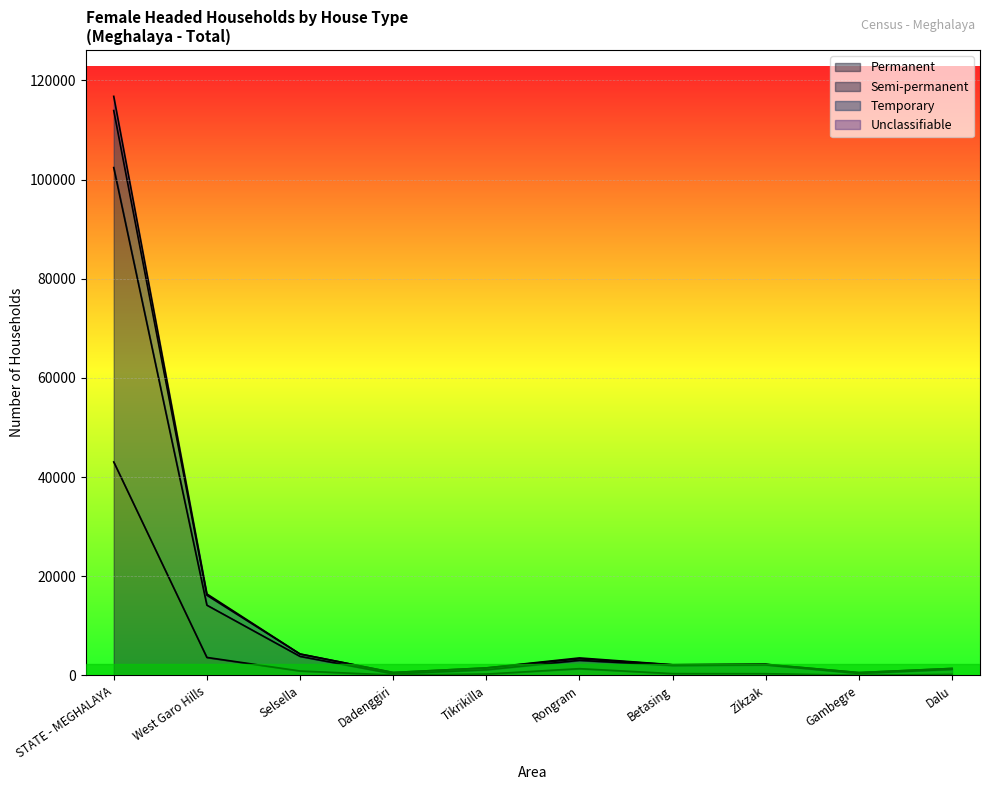

Reading right to left, what are all the values shown in this chart?

Permanent: Dalu=214	Gambegre=47	Zikzak=356	Betasing=372	Rongram=1373	Tikrikilla=287	Dadenggiri=82	Selsella=905	West Garo Hills=3636	STATE - MEGHALAYA=43058
Semi-permanent: Dalu=1413	Gambegre=582	Zikzak=2232	Betasing=2148	Rongram=3366	Tikrikilla=1525	Dadenggiri=600	Selsella=4319	West Garo Hills=16185	STATE - MEGHALAYA=113930
Temporary: Dalu=1423	Gambegre=586	Zikzak=2259	Betasing=2169	Rongram=3539	Tikrikilla=1532	Dadenggiri=604	Selsella=4336	West Garo Hills=16448	STATE - MEGHALAYA=116794
Unclassifiable: Dalu=1239	Gambegre=414	Zikzak=2130	Betasing=2017	Rongram=3051	Tikrikilla=1147	Dadenggiri=329	Selsella=3854	West Garo Hills=14181	STATE - MEGHALAYA=102427